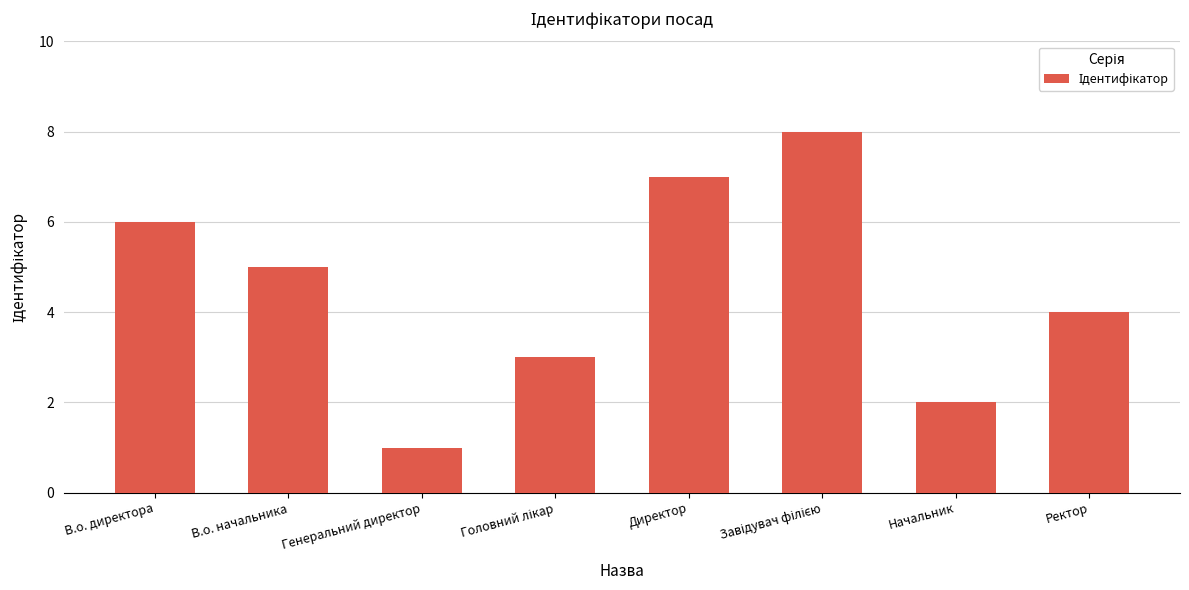

The chart shows a value of 1 at Начальник. True or false?

False